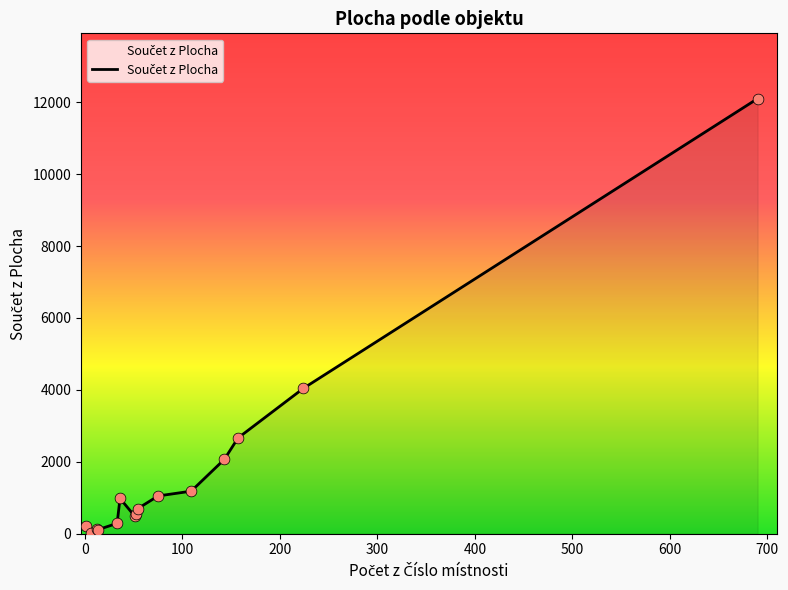

What is the difference between the maximum and minimum values?

12068.2